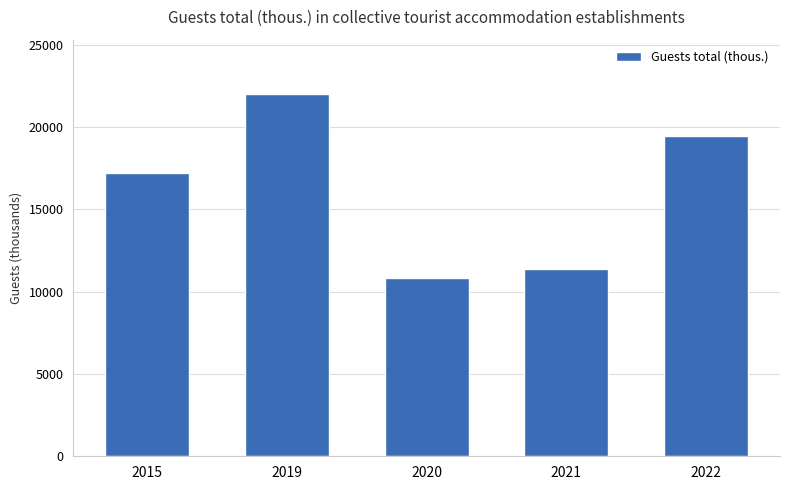

What is the change in value from 2019 to 2022?

-2574.0